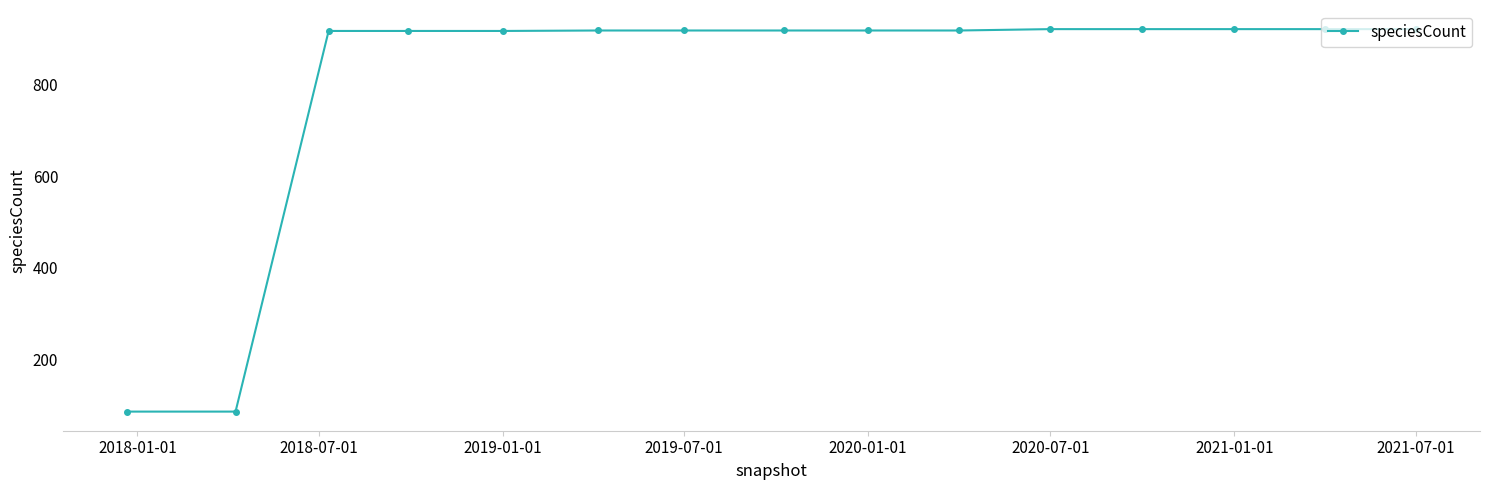

What is the average value?

808